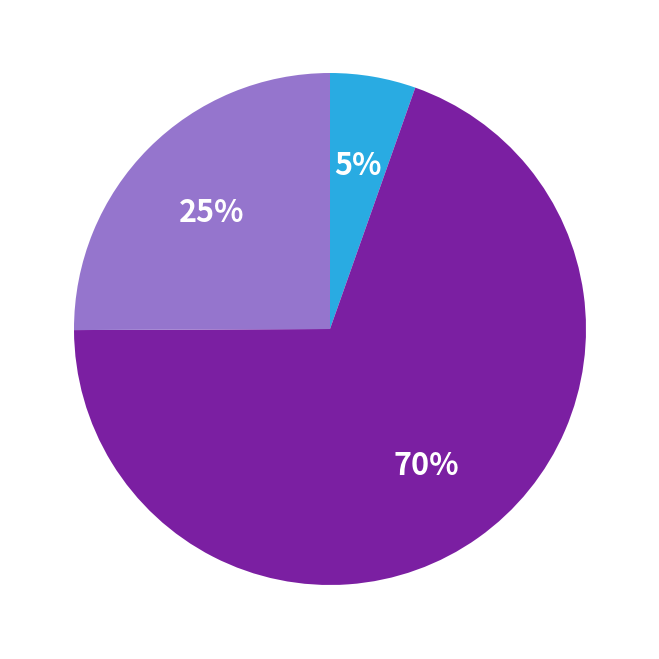

Does any single category account for the majority?

Yes